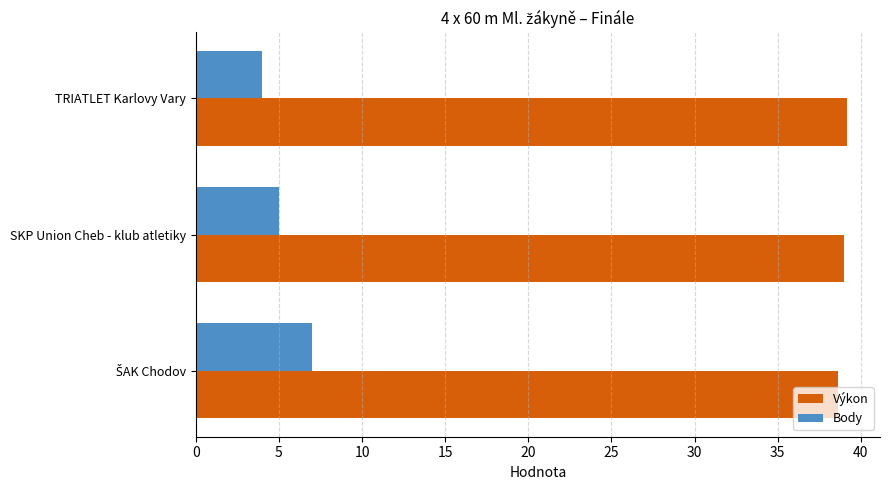

Which category has the lowest value across all series?

TRIATLET Karlovy Vary